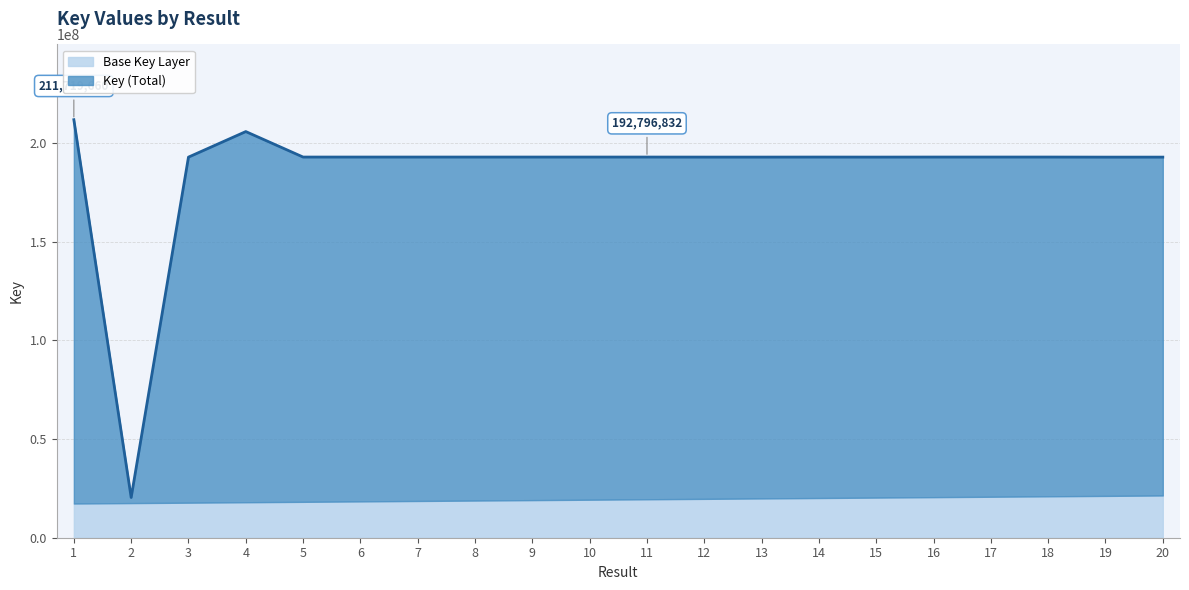

What is the sum of the values at 15 and 16?

385577612